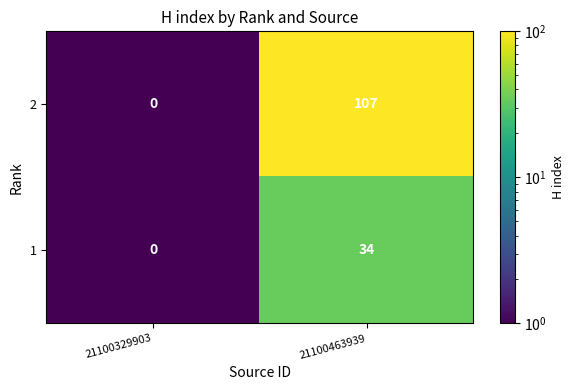

How many data points does each series have?

2